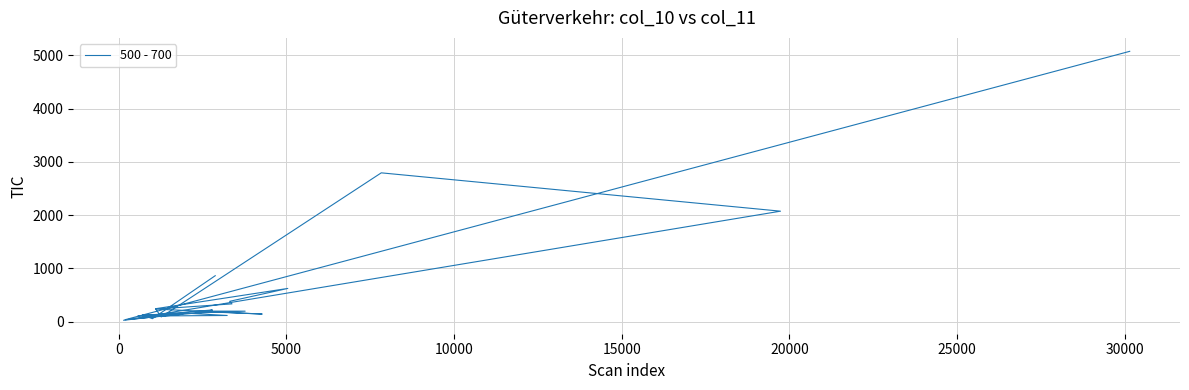

Does the chart have visible grid lines?

Yes